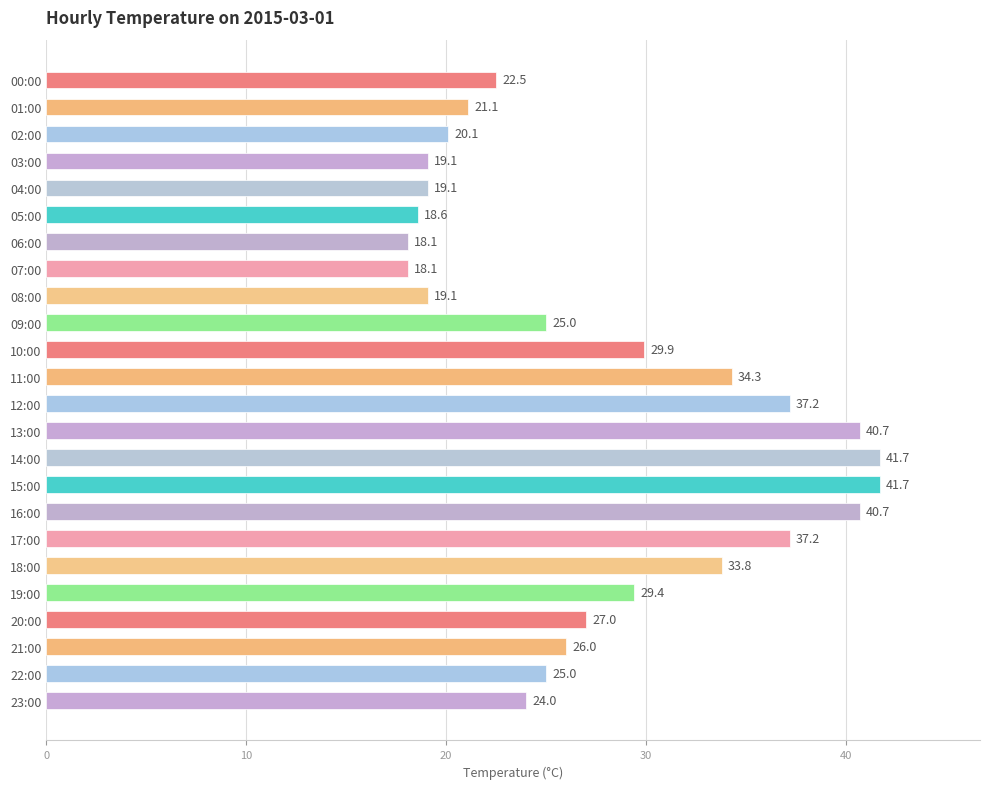

What is the smallest value displayed?

18.1